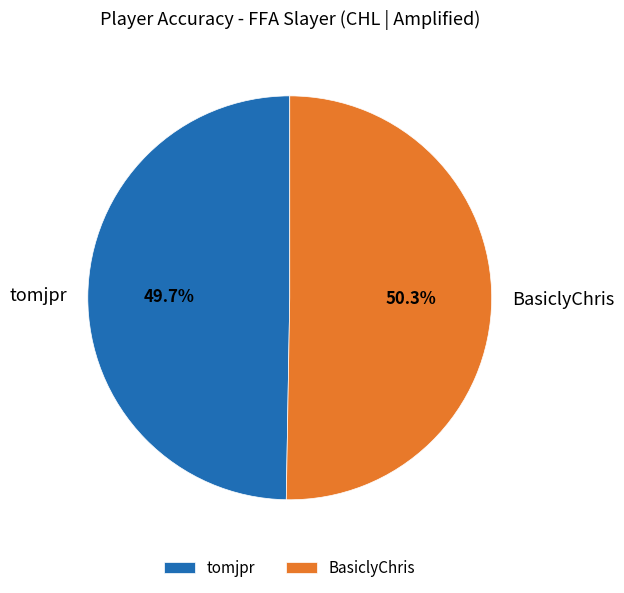

Is there a majority slice in this chart?

Yes